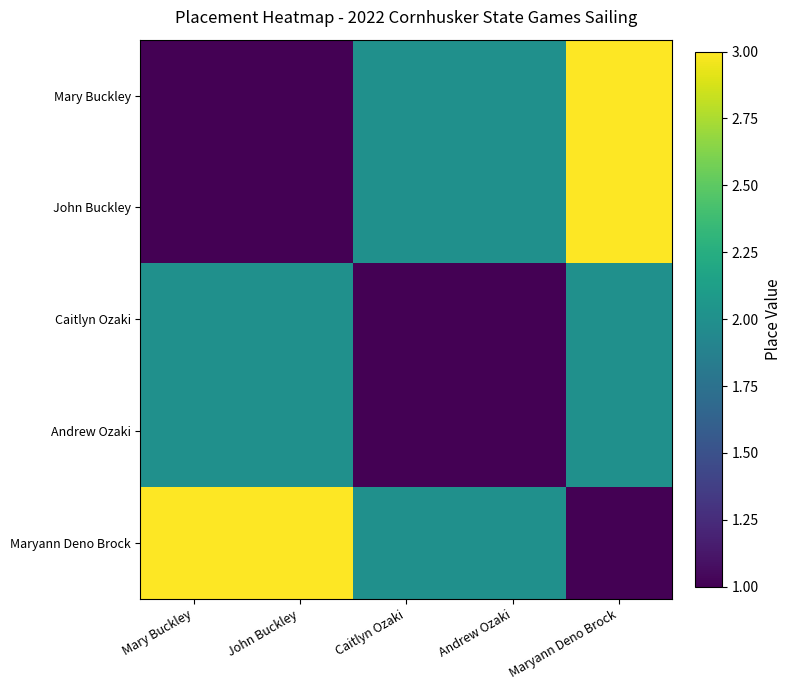

Rank the series by their maximum value, from highest to lowest.

Mary Buckley, John Buckley, Maryann Deno Brock, Caitlyn Ozaki, Andrew Ozaki